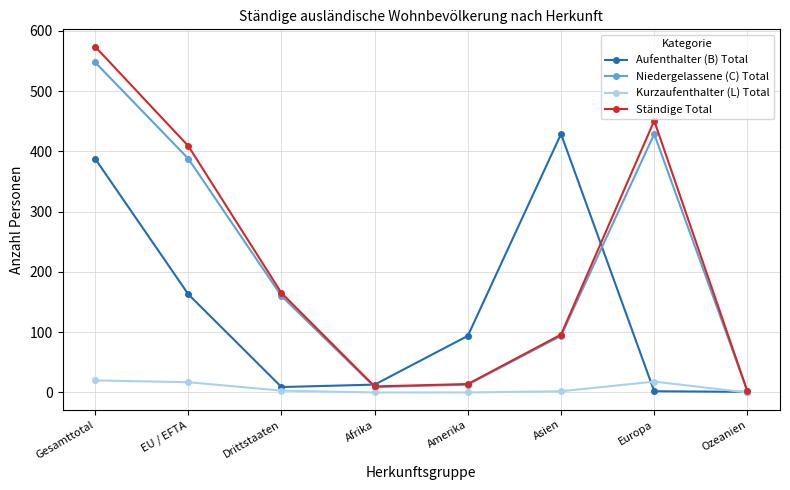

At how many categories does at least one series exceed 84?

6